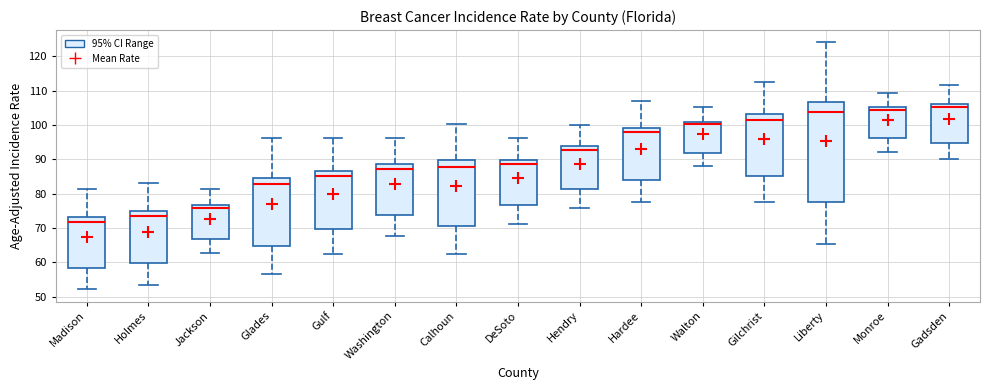

Reading left to right, read every box against the y-axis: the position of its median line, the range the box covers, and the ends of its whiskers. The values are not printed on the chart, so give them approximately, as read against the axis.

Madison: median 72, box 58 to 73, whiskers 52 to 81
Holmes: median 74, box 60 to 75, whiskers 53 to 83
Jackson: median 76, box 67 to 77, whiskers 63 to 82
Glades: median 83, box 65 to 85, whiskers 57 to 96
Gulf: median 85, box 70 to 87, whiskers 62 to 96
Washington: median 87, box 74 to 89, whiskers 68 to 96
Calhoun: median 88, box 70 to 90, whiskers 62 to 100
DeSoto: median 89, box 77 to 90, whiskers 71 to 96
Hendry: median 93, box 81 to 94, whiskers 76 to 100
Hardee: median 98, box 84 to 99, whiskers 77 to 107
Walton: median 100, box 92 to 101, whiskers 88 to 105
Gilchrist: median 102, box 85 to 103, whiskers 78 to 113
Liberty: median 104, box 78 to 107, whiskers 66 to 124
Monroe: median 104, box 96 to 105, whiskers 92 to 109
Gadsden: median 105, box 95 to 106, whiskers 90 to 112